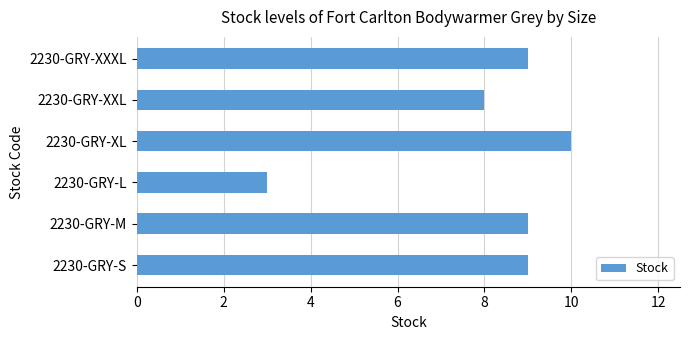

Where is the data nearest to the value 6?

2230-GRY-XXL